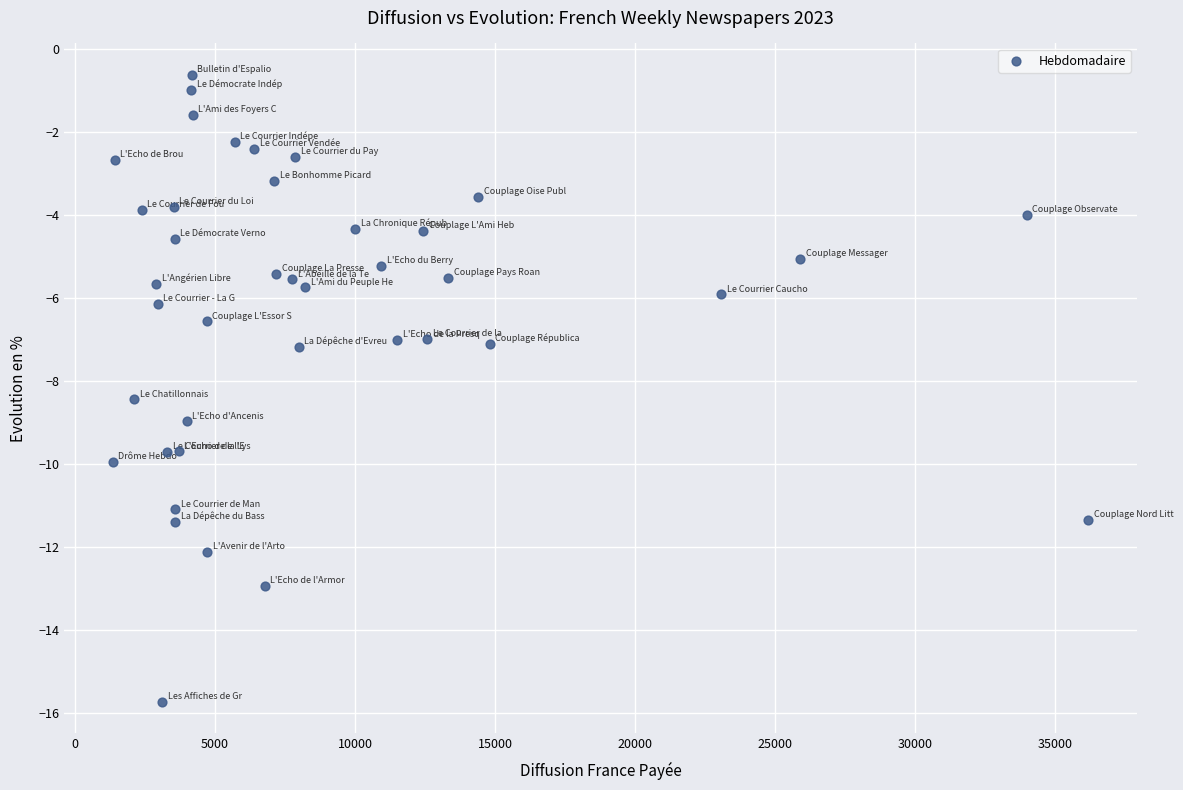

What is the range of X values (max minus min)?

34822.0